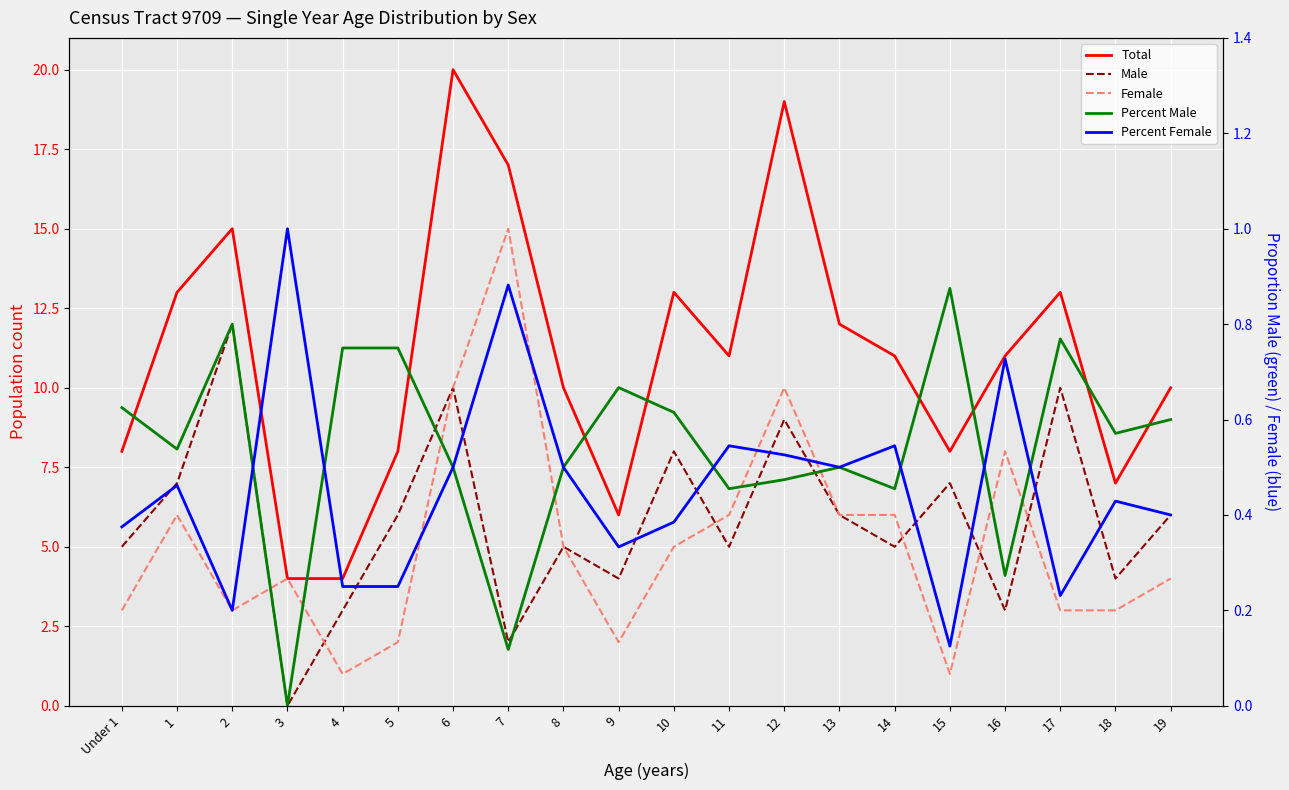

What are all the series names shown in the legend?

Total, Male, Female, Percent Male, Percent Female